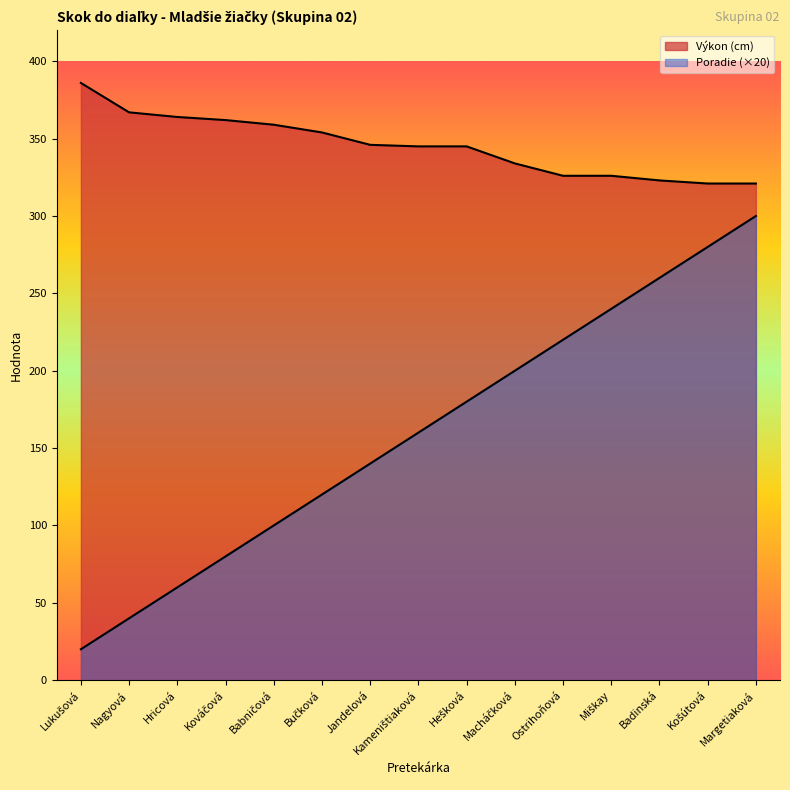

Reading right to left, list all the values displayed in this chart.

Výkon (cm): Margetiaková=321	Košútová=321	Badinská=323	Miškay=326	Ostrihoňová=326	Macháčková=334	Hešková=345	Kameništiaková=345	Jandelová=346	Bučková=354	Babničová=359	Kováčová=362	Hricová=364	Nagyová=367	Lukušová=386
Poradie: Margetiaková=300	Košútová=280	Badinská=260	Miškay=240	Ostrihoňová=220	Macháčková=200	Hešková=180	Kameništiaková=160	Jandelová=140	Bučková=120	Babničová=100	Kováčová=80	Hricová=60	Nagyová=40	Lukušová=20